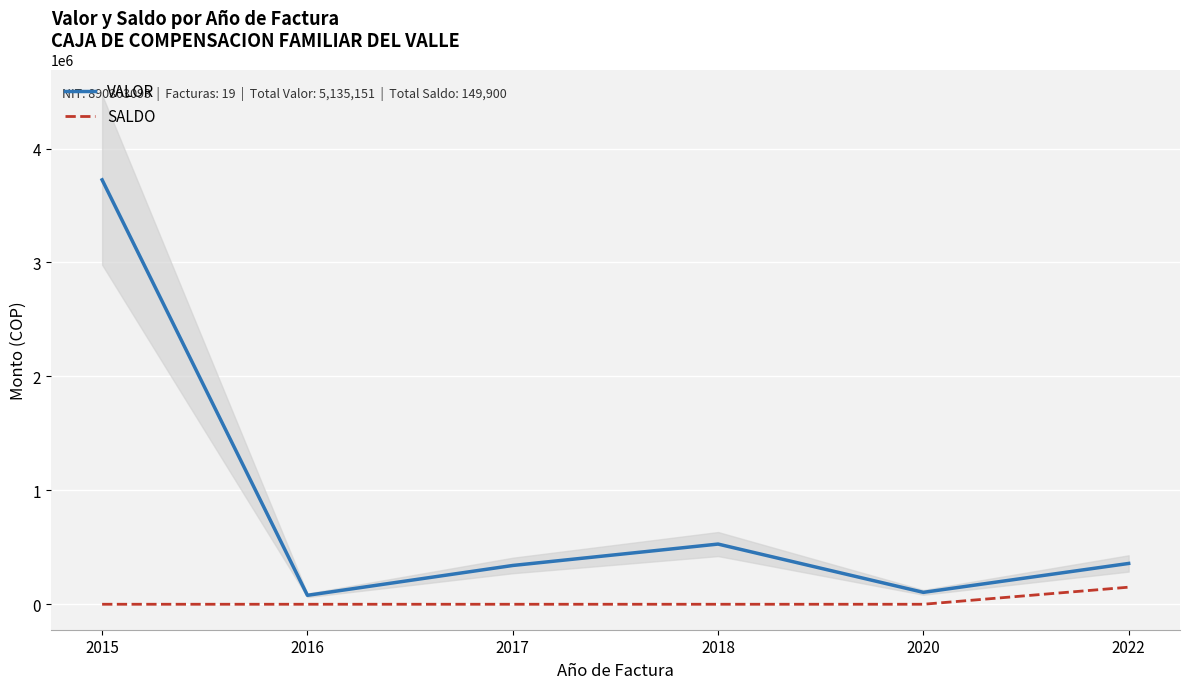

Where is the first local minimum for VALOR?

2016